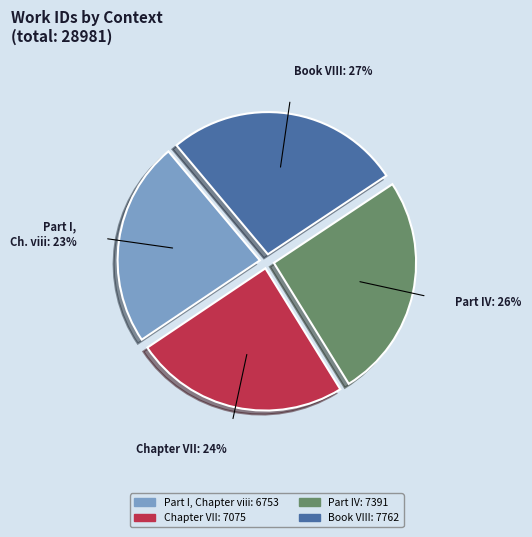

Count the number of slices in the pie.

4